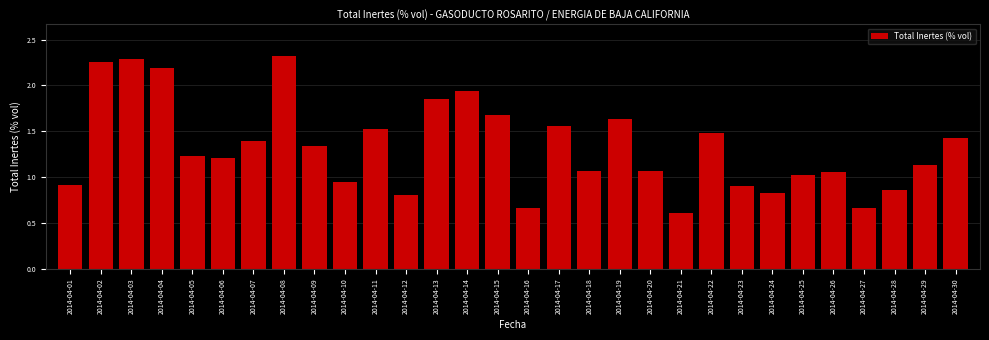

Is it true that the value at 2014-04-13 is 0.6?

False